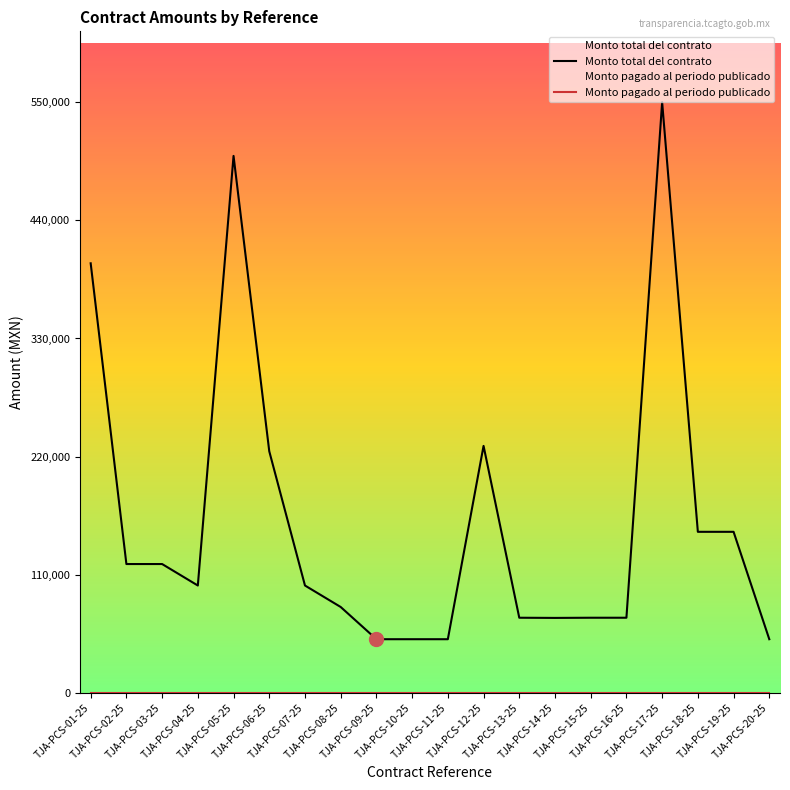

Reading left to right, what are all the values shown in this chart?

Monto total del contrato: TJA-PCS-01-25=400000	TJA-PCS-02-25=120000	TJA-PCS-03-25=120000	TJA-PCS-04-25=100000	TJA-PCS-05-25=500000	TJA-PCS-06-25=225000	TJA-PCS-07-25=100000	TJA-PCS-08-25=80000	TJA-PCS-09-25=50000	TJA-PCS-10-25=50000	TJA-PCS-11-25=50000	TJA-PCS-12-25=230000	TJA-PCS-13-25=70000	TJA-PCS-14-25=69832	TJA-PCS-15-25=70000	TJA-PCS-16-25=70000	TJA-PCS-17-25=550000	TJA-PCS-18-25=150000	TJA-PCS-19-25=150000	TJA-PCS-20-25=50000
Monto pagado al periodo publicado: TJA-PCS-01-25=0	TJA-PCS-02-25=0	TJA-PCS-03-25=0	TJA-PCS-04-25=0	TJA-PCS-05-25=0	TJA-PCS-06-25=0	TJA-PCS-07-25=0	TJA-PCS-08-25=0	TJA-PCS-09-25=0	TJA-PCS-10-25=0	TJA-PCS-11-25=0	TJA-PCS-12-25=0	TJA-PCS-13-25=0	TJA-PCS-14-25=0	TJA-PCS-15-25=0	TJA-PCS-16-25=0	TJA-PCS-17-25=0	TJA-PCS-18-25=0	TJA-PCS-19-25=0	TJA-PCS-20-25=0